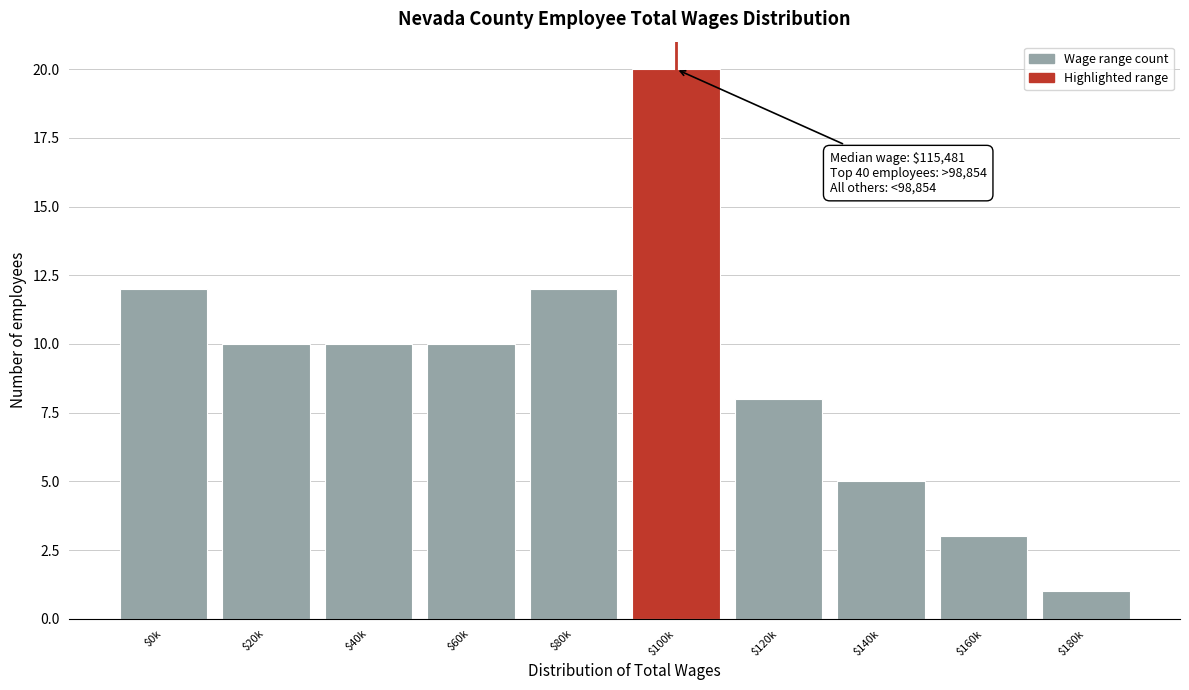

Reading right to left, extract all data points from this chart.

1	3	5	8	20	12	10	10	10	12